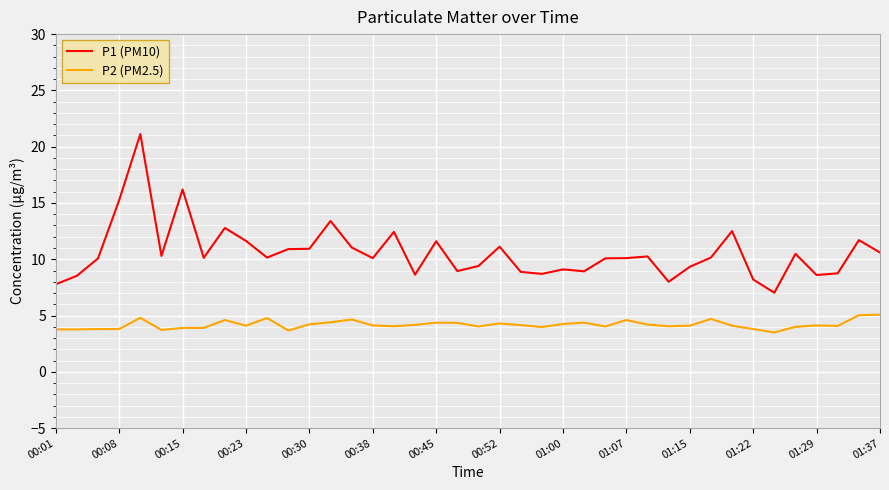

What is the smallest value displayed?

3.5